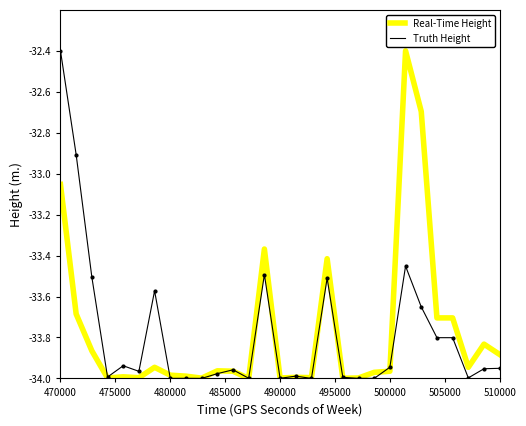

At how many categories does at least one series exceed -33?

4